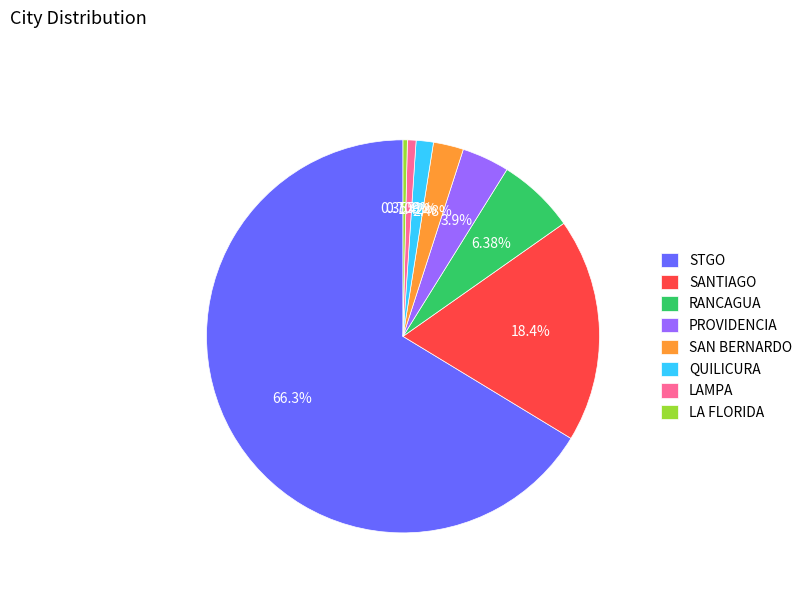

Which slice is the largest?

STGO